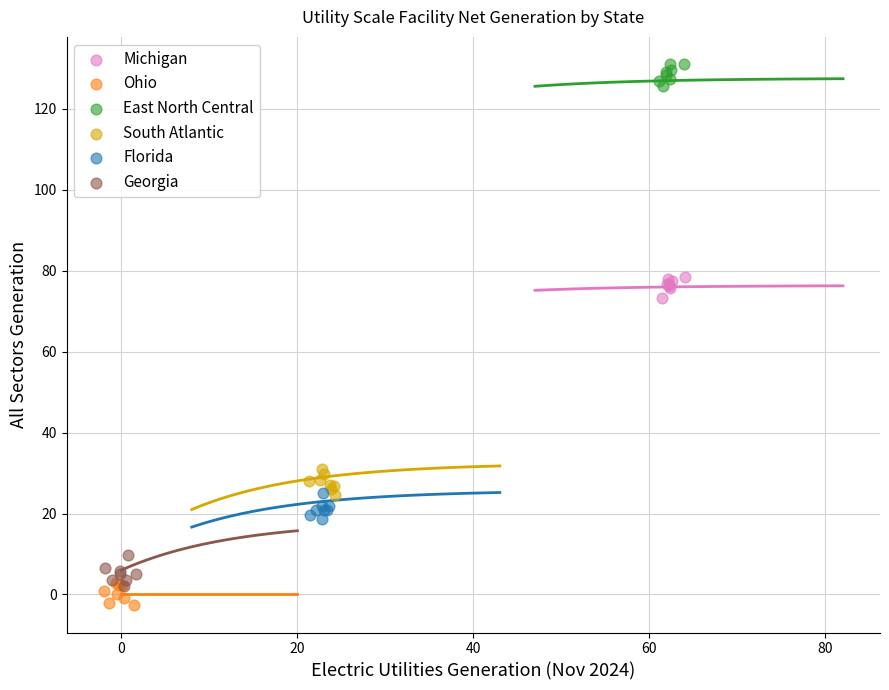

What are all the series names shown in the legend?

Michigan, Ohio, East North Central, South Atlantic, Florida, Georgia